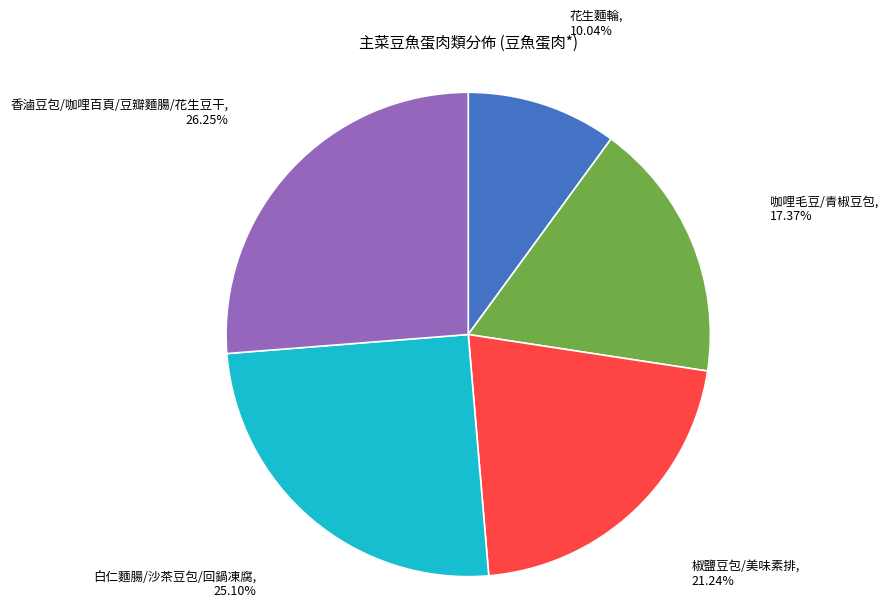

Count the number of slices in the pie.

5